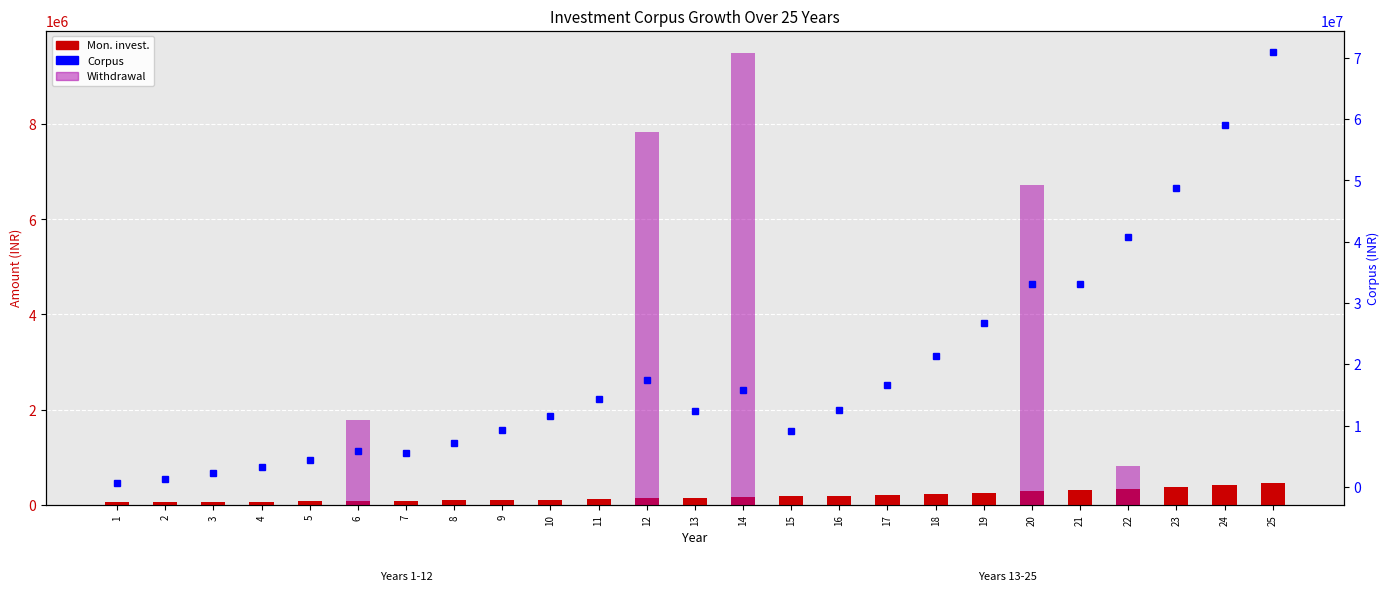

Is the value of Corpus at 13 greater than the value of Withdrawal at 15?

Yes